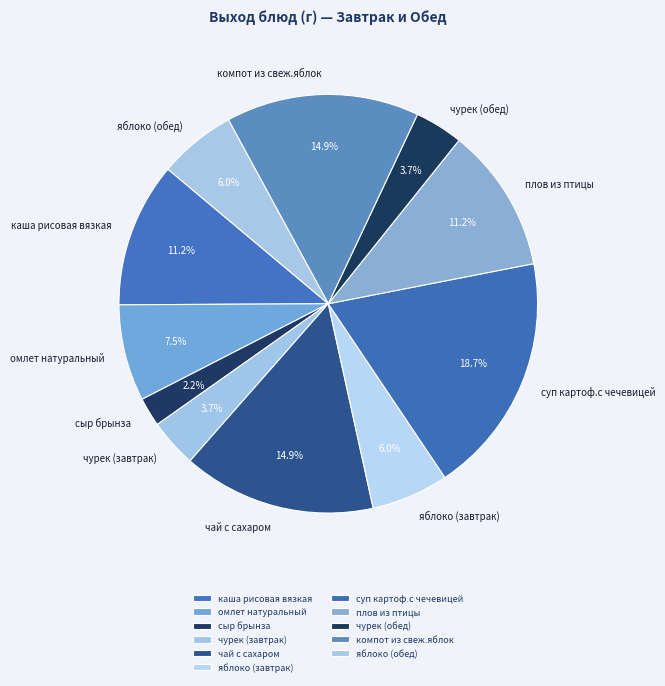

To the nearest percent, what percentage of the pie is чай с сахаром?

15%